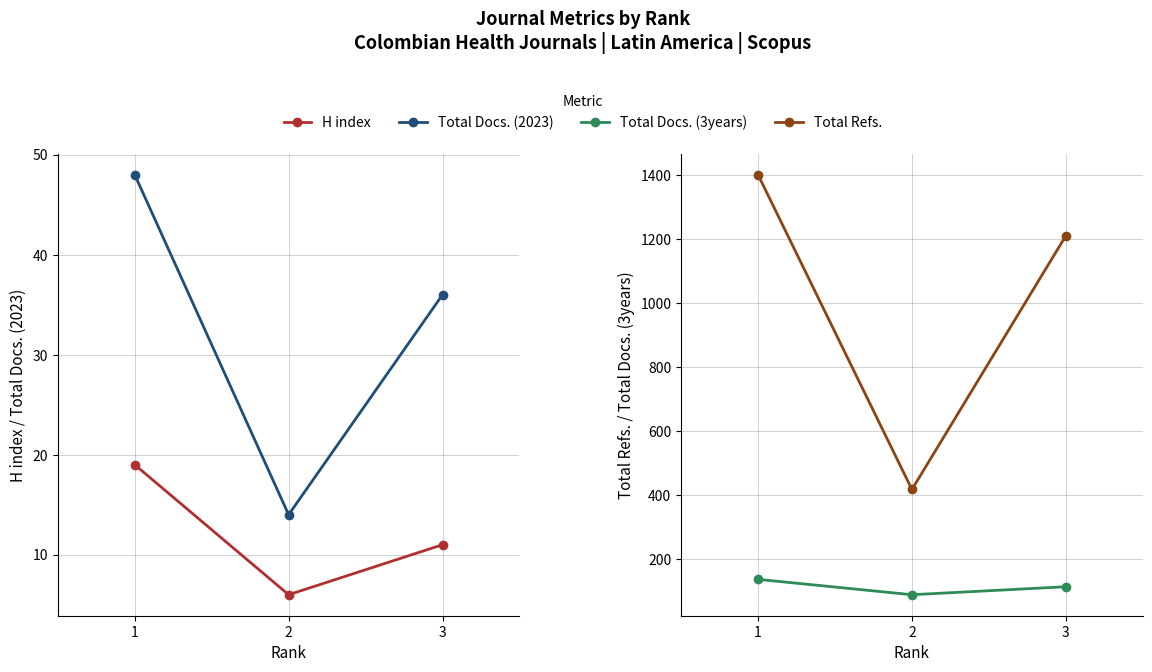

Which has a higher value, 1 or 2?

1